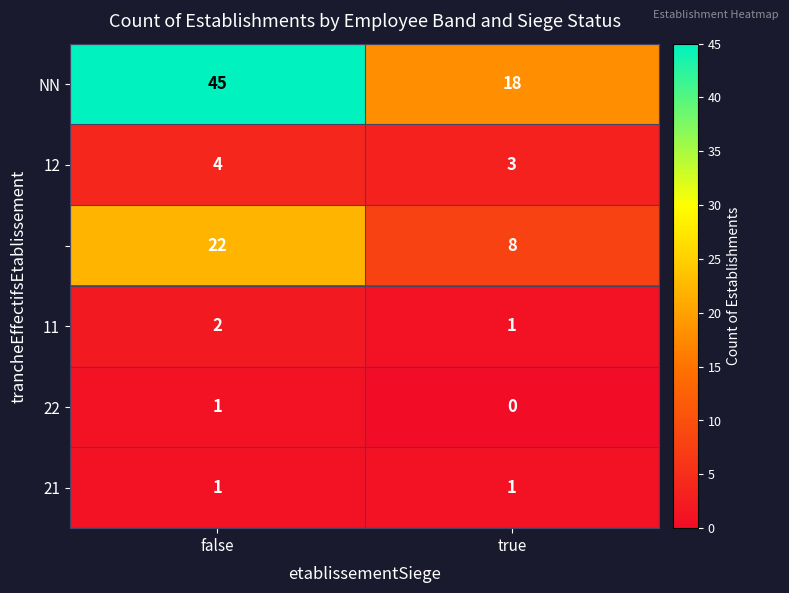

What is the total value across all series at true?

31